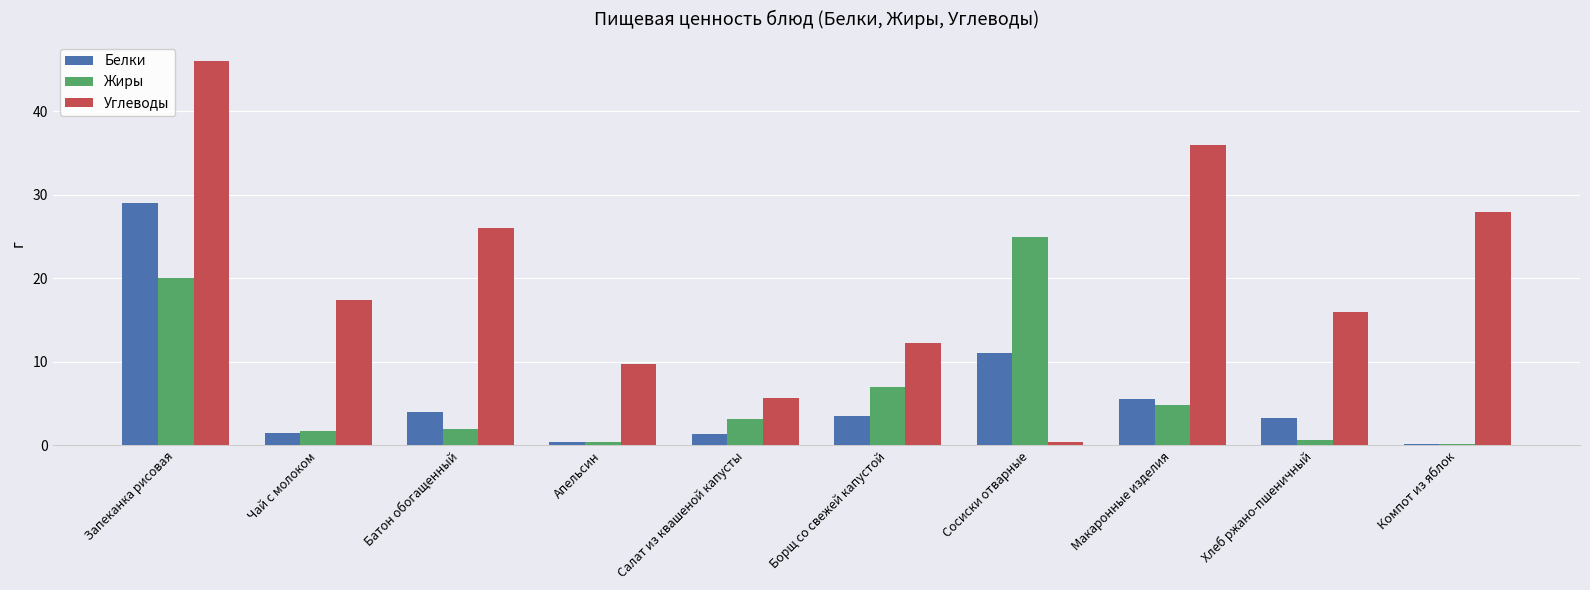

At which label does Углеводы reach its peak?

Запеканка рисовая